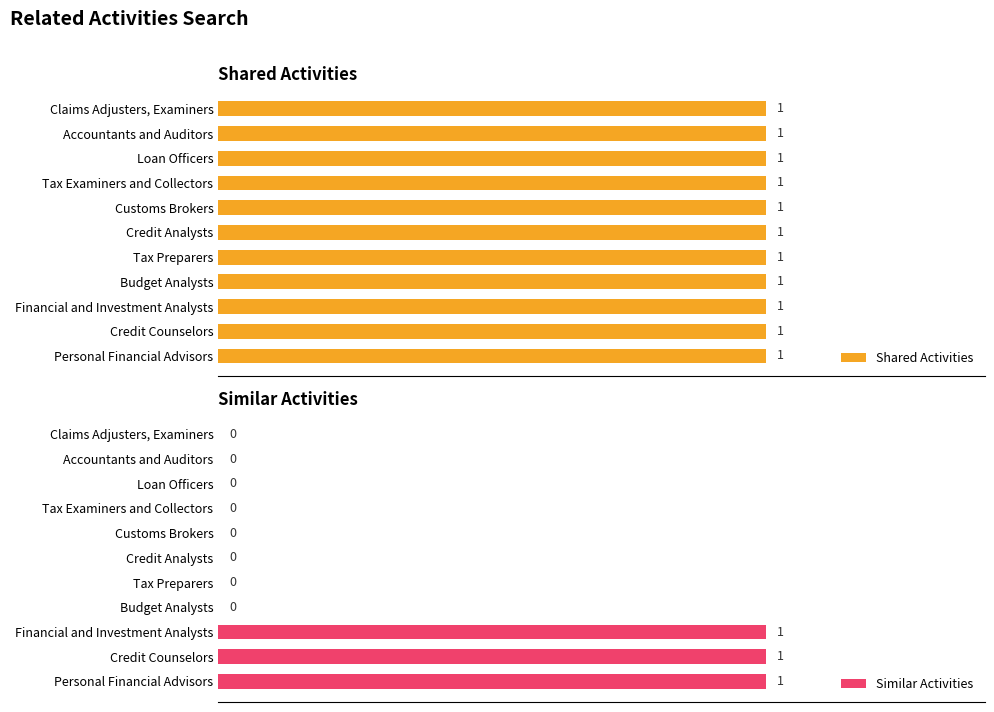

Count the number of categories in the chart.

11